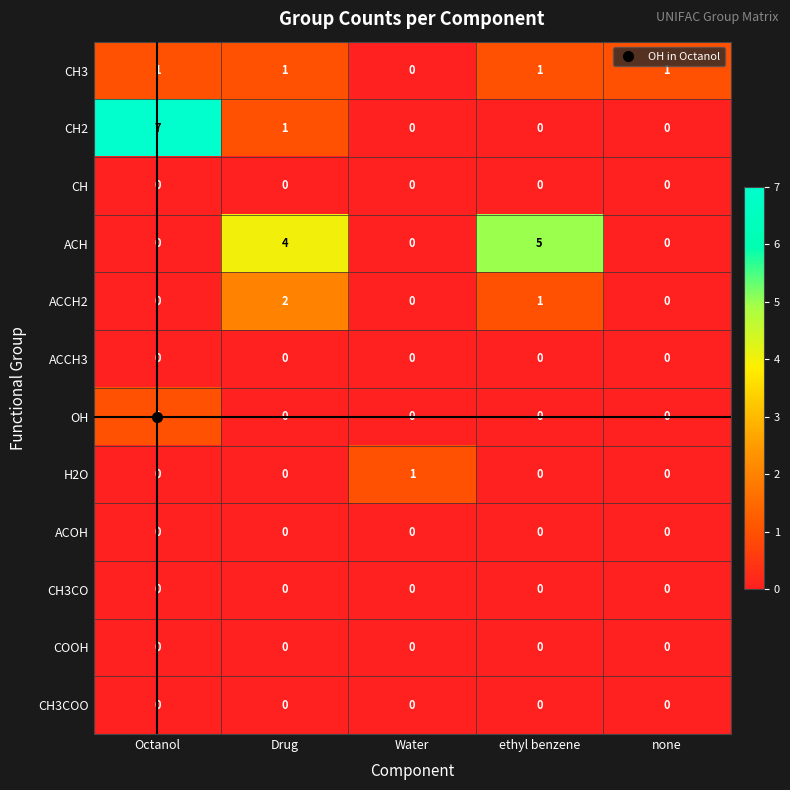

Which label corresponds to the largest value in the chart?

Octanol